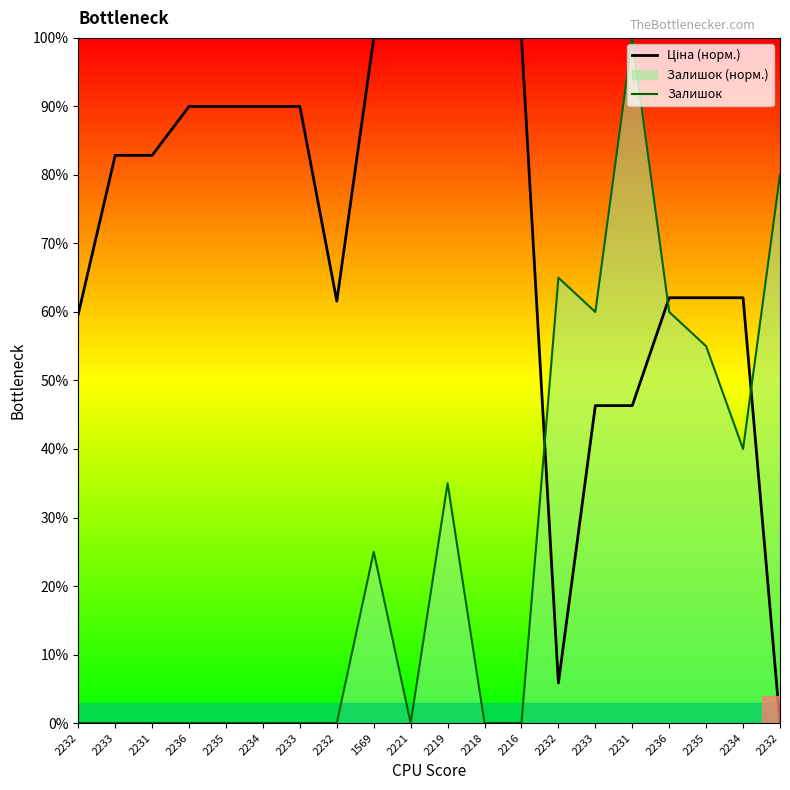

At which label is Залишок closest to 50?

2235